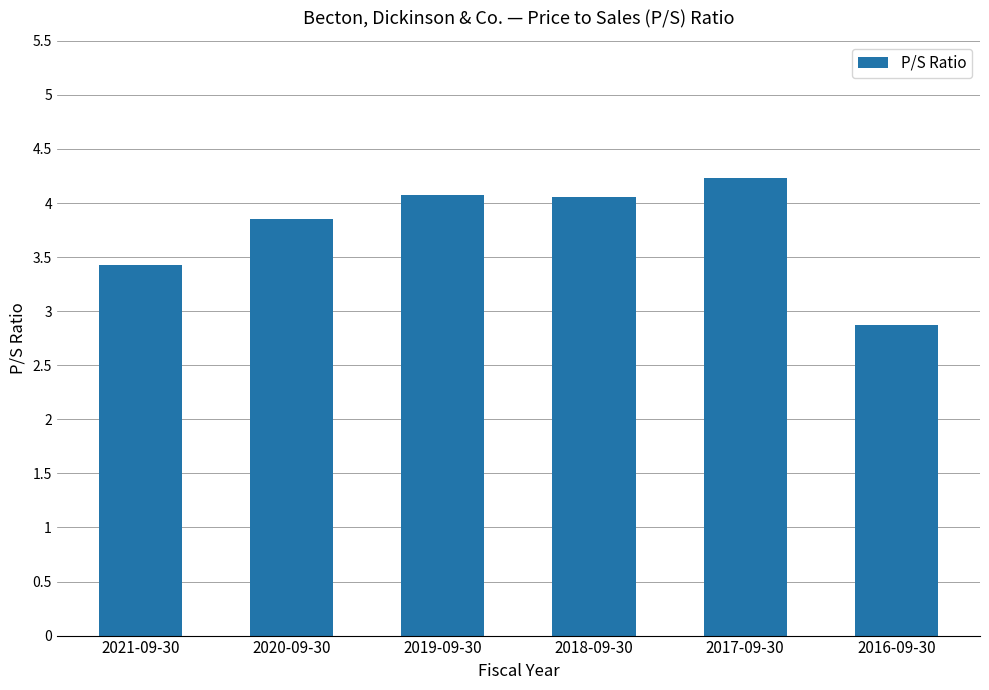

What is the approximate value at 2017-09-30?

4.2